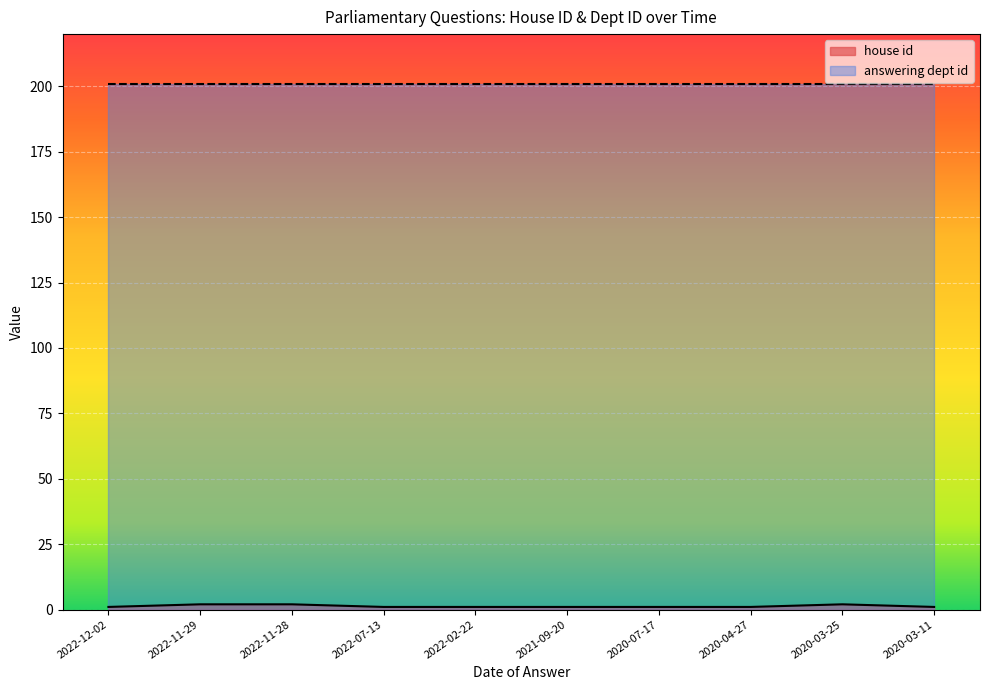

Reading left to right, what are all the values shown in this chart?

2022-12-02=1	2022-11-29=2	2022-11-28=2	2022-07-13=1	2022-02-22=1	2021-09-20=1	2020-07-17=1	2020-04-27=1	2020-03-25=2	2020-03-11=1